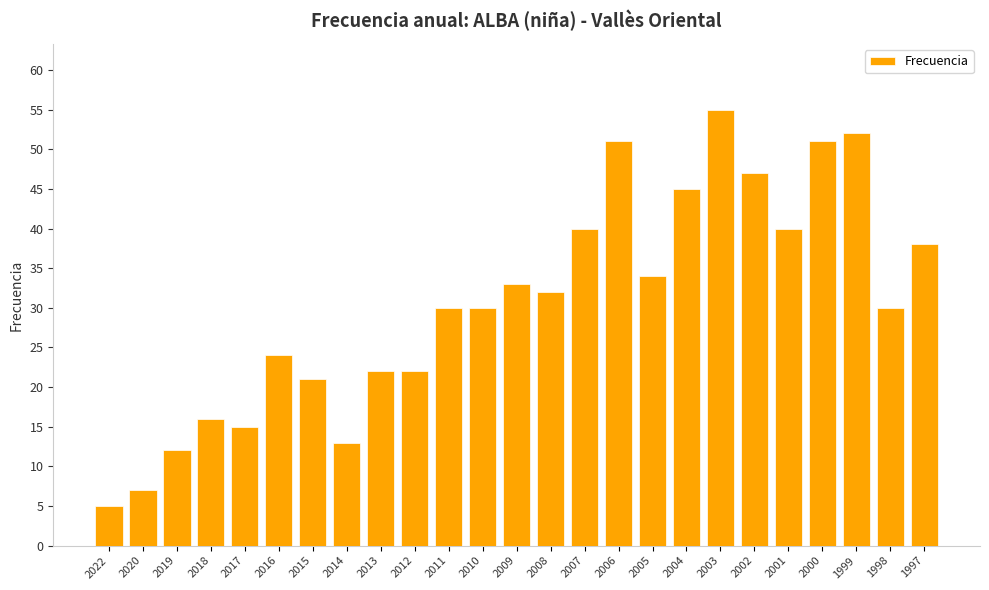

How many data points does each series have?

25